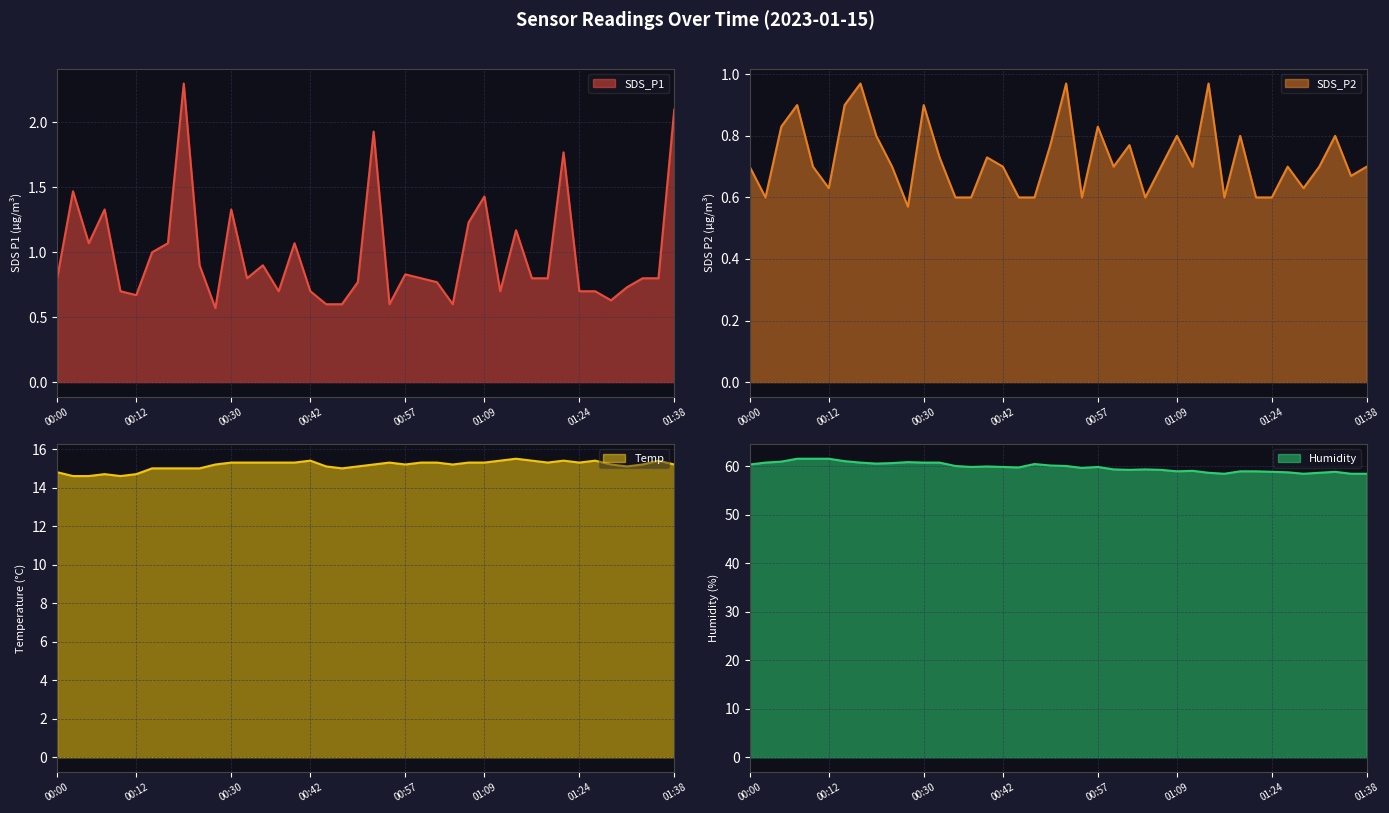

What is the minimum value shown in the chart?

0.6